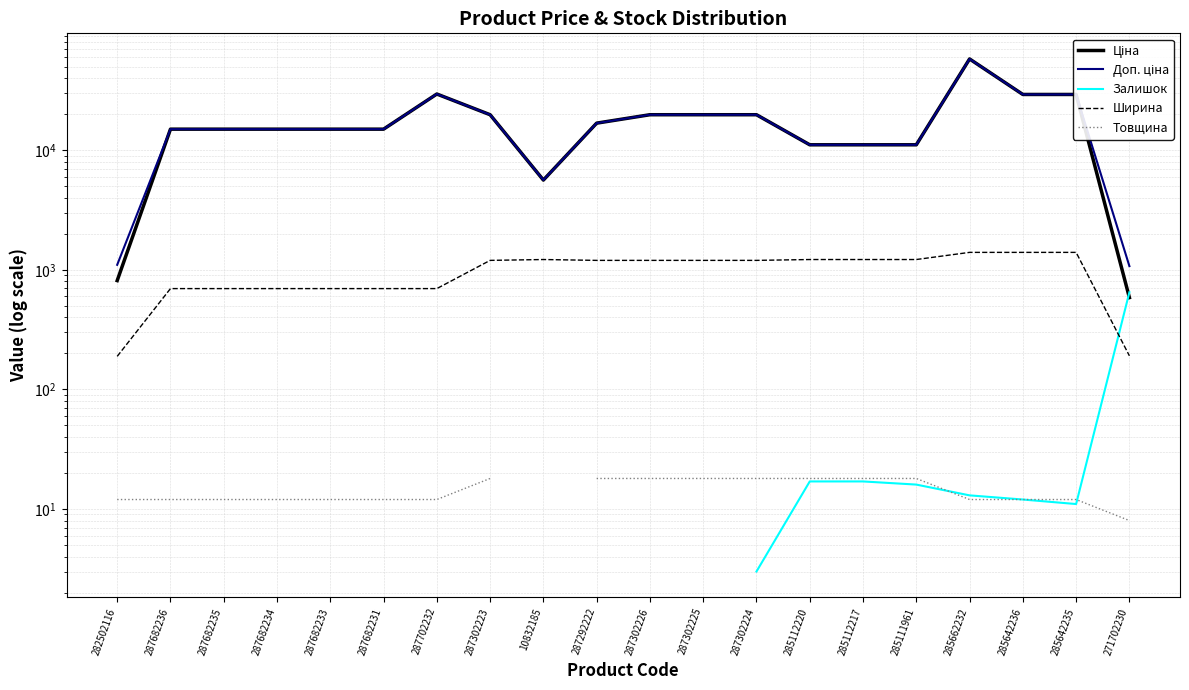

The value of Доп. ціна at 285642236 is 29294.9. True or false?

True